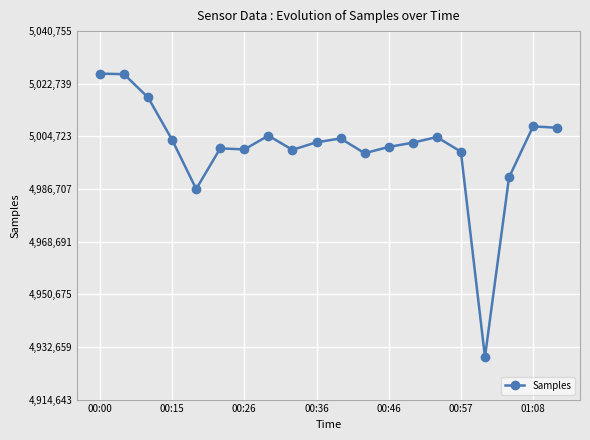

True or false: the data has more than 2 interior local peaks.

True